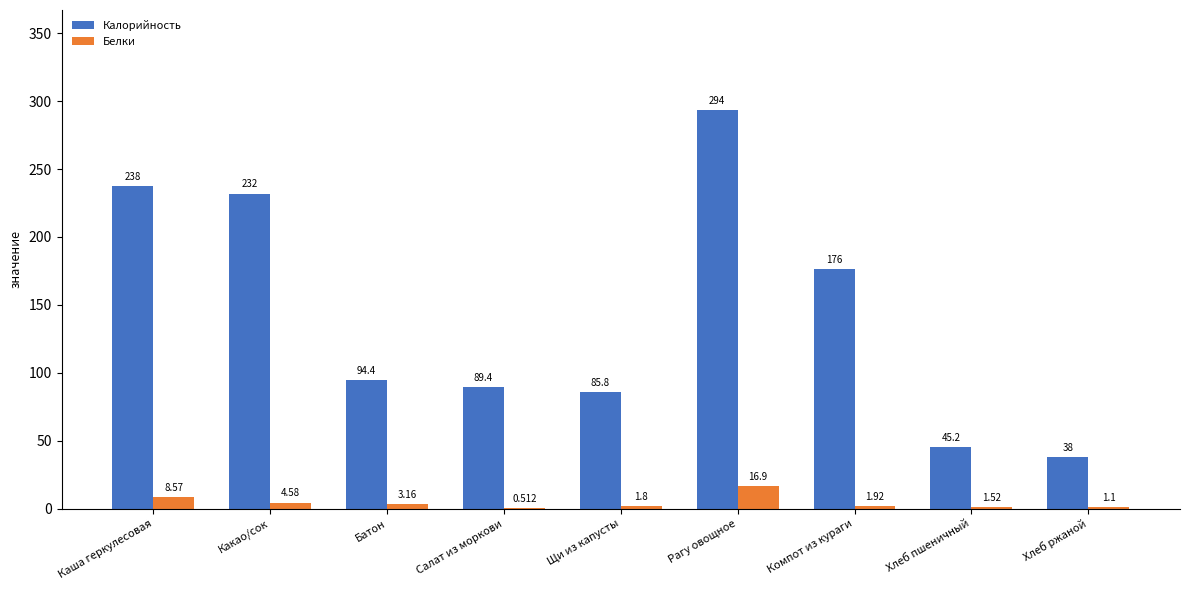

Which series has the widest spread of values?

Калорийность